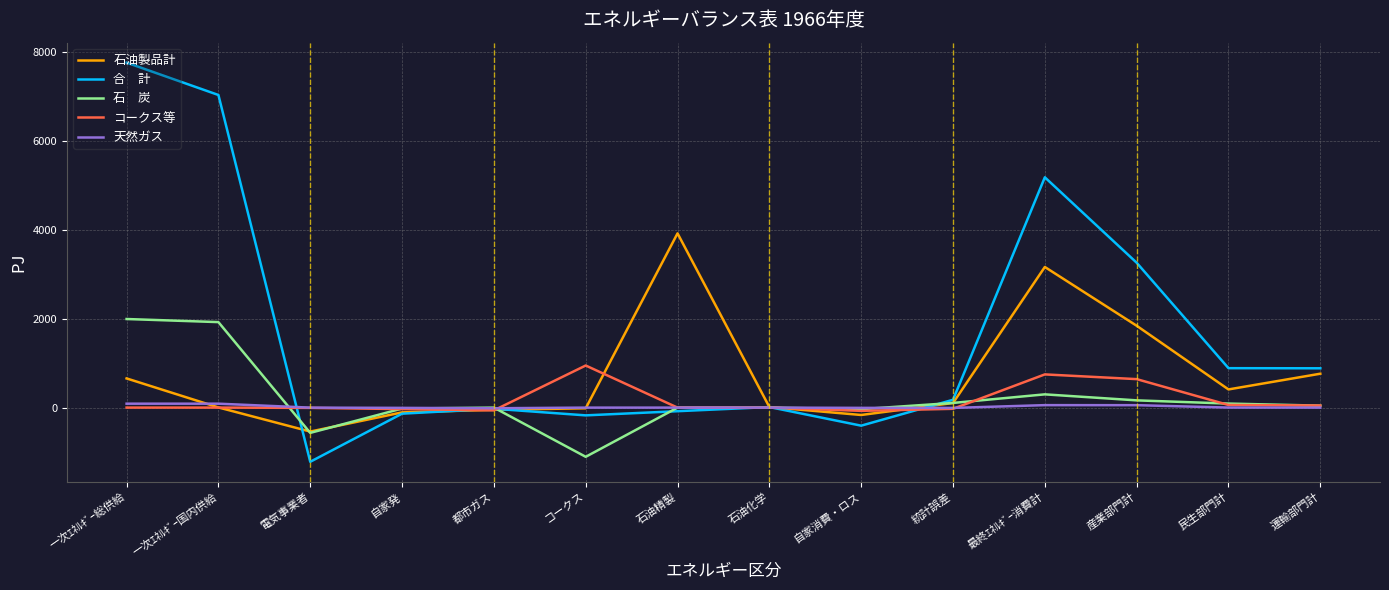

How many distinct data groups are displayed?

5